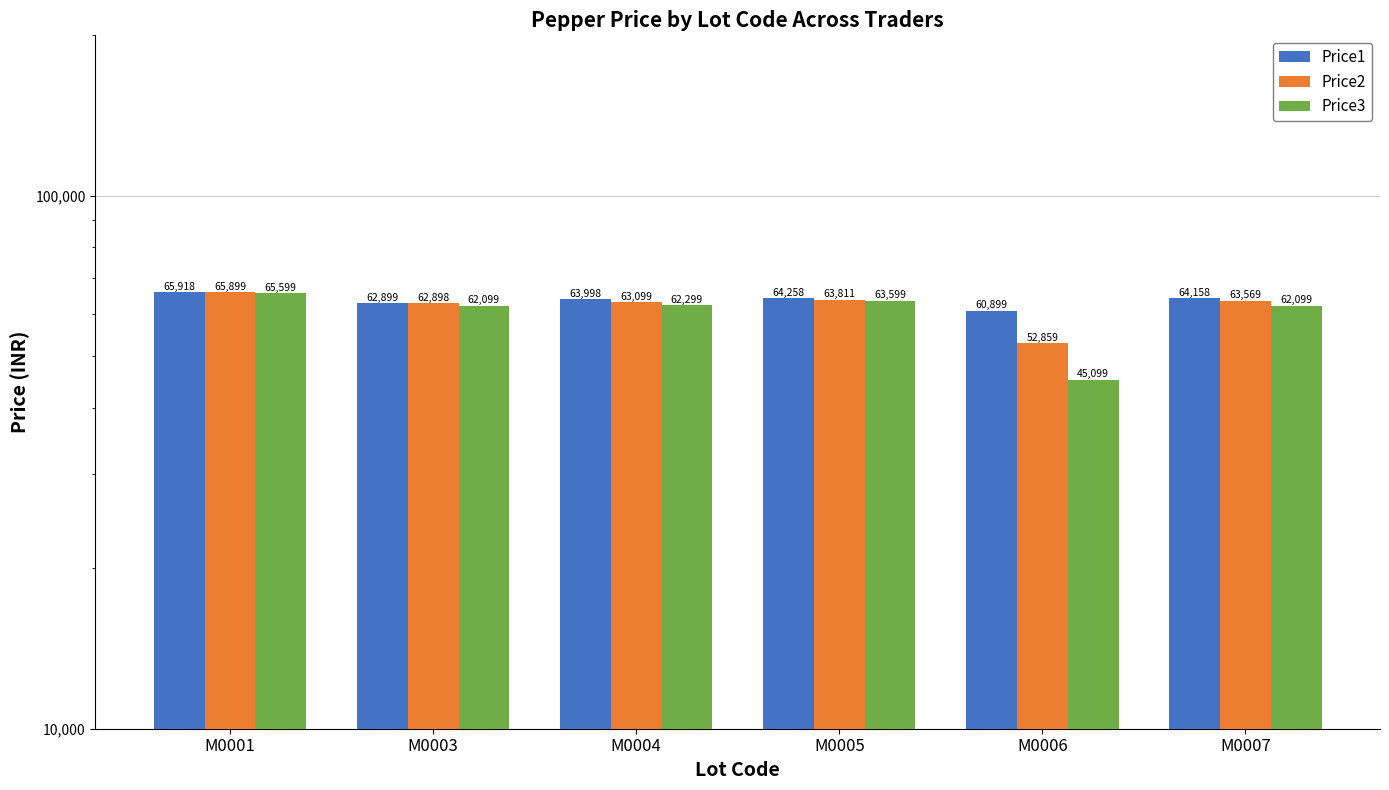

Which series changed the most between M0005 and M0006?

Price3